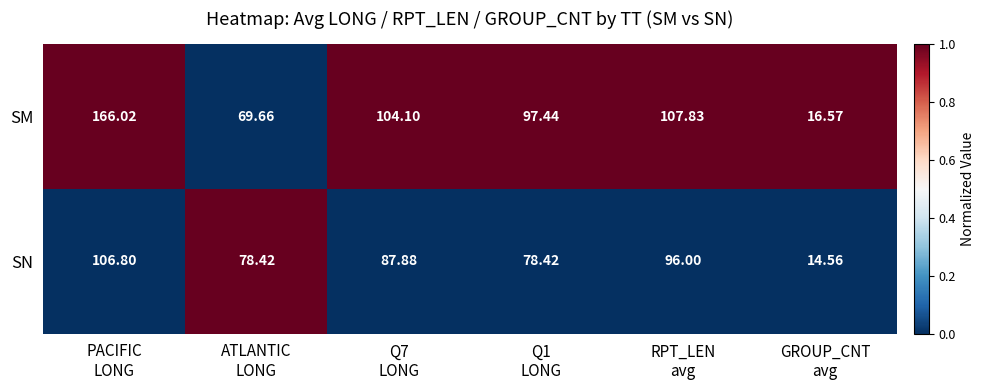

List the series in order of their peak value, lowest first.

SN, SM